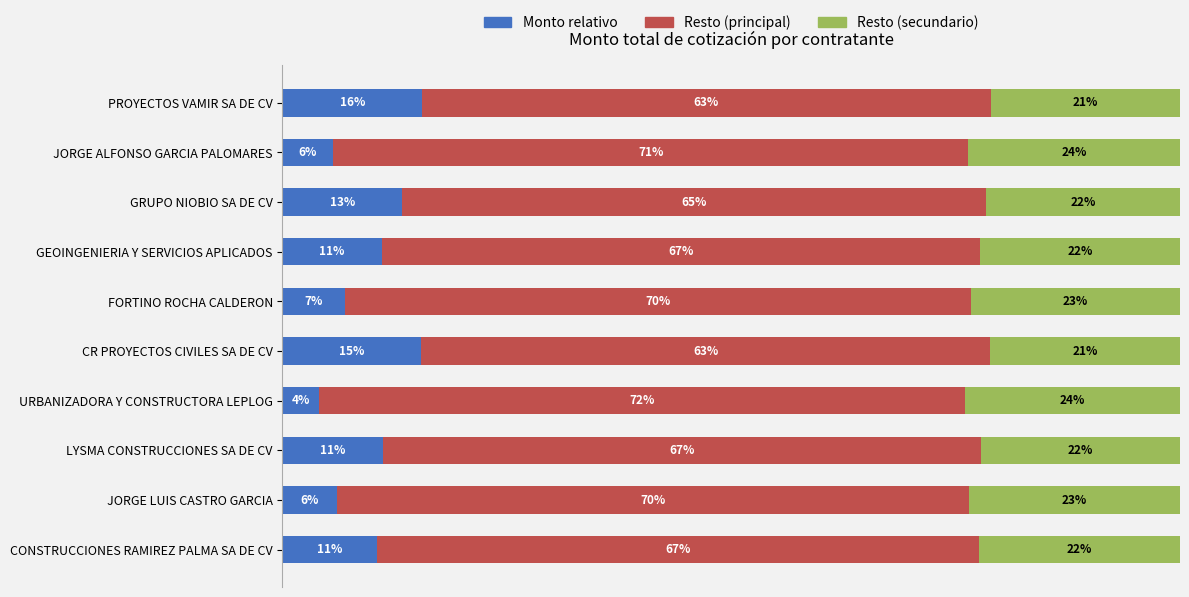

What are all the series names shown in the legend?

Monto relativo, Resto (principal), Resto (secundario)